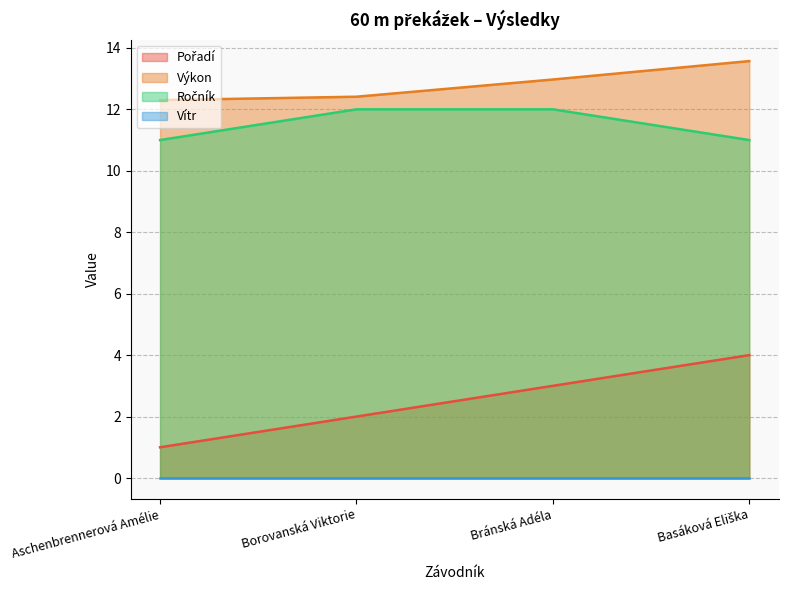

What is the difference between the highest and lowest values at Bránská Adéla?

13.0